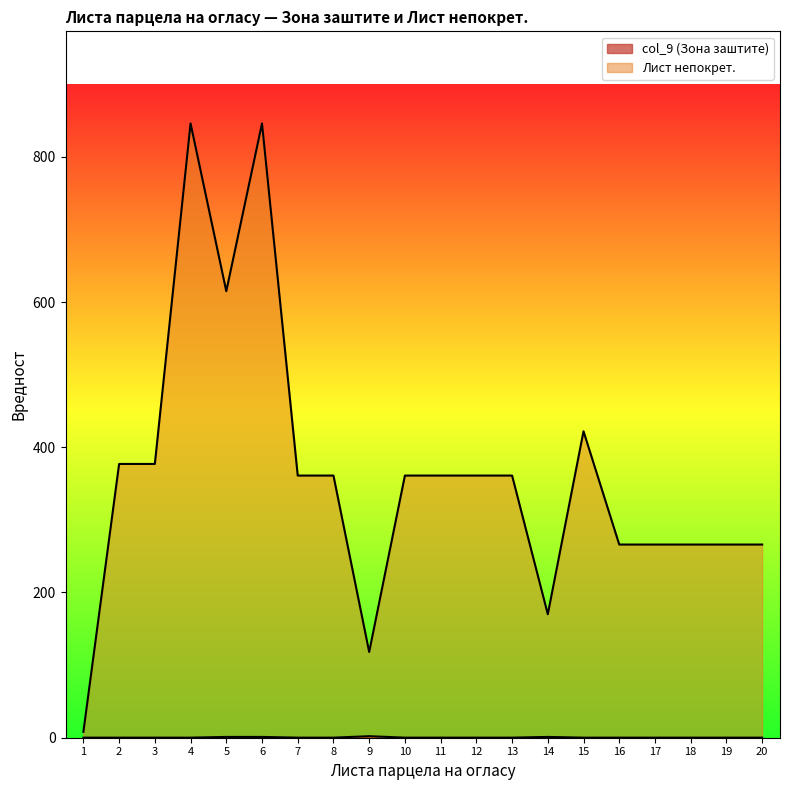

How many lines are shown in the chart?

2